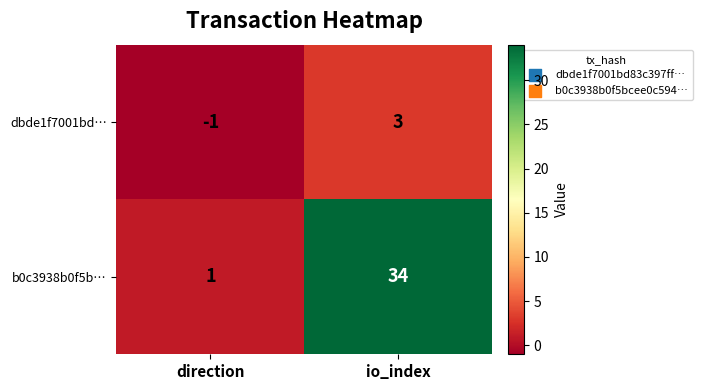

Which series has the largest range (max minus min)?

b0c3938b0f5b…